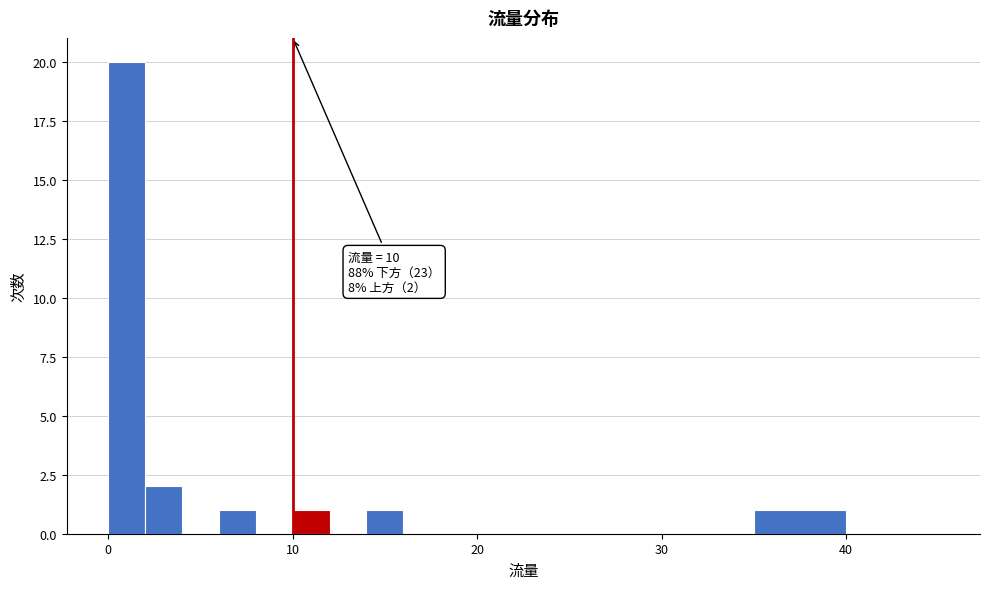

Read against the x-axis, roughly where is the centre of the tallest bar?

1